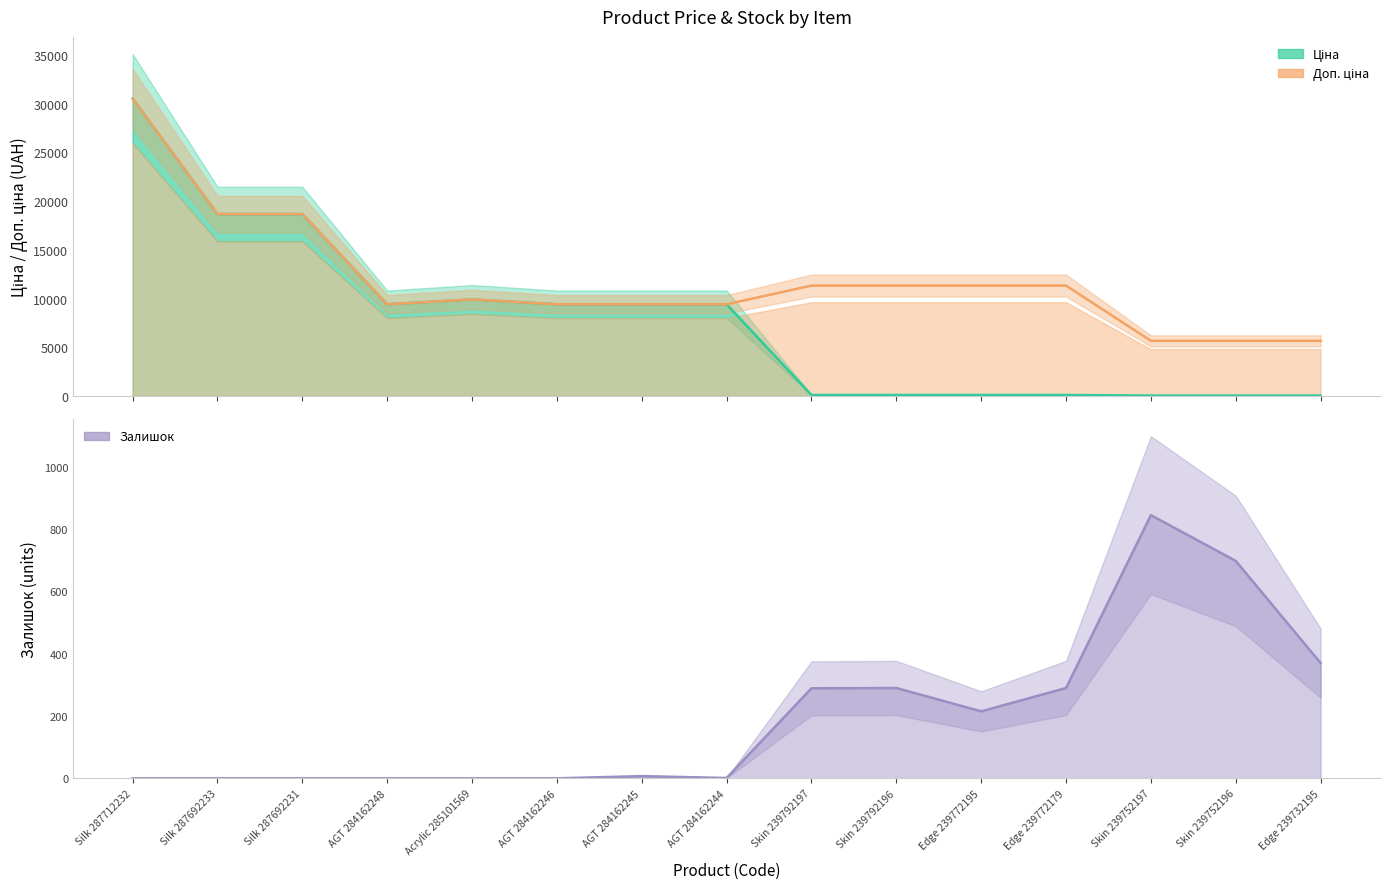

True or false: Залишок has a value of 51.6 at Edge 239772195.

False